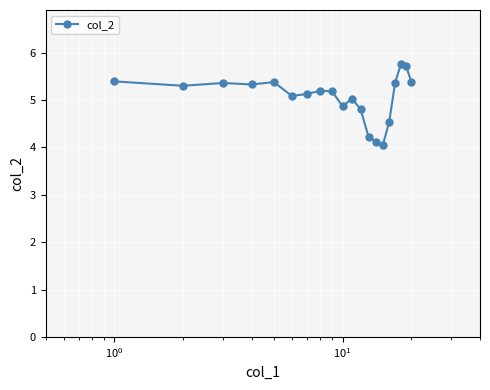

What is the greatest value displayed?

5.7